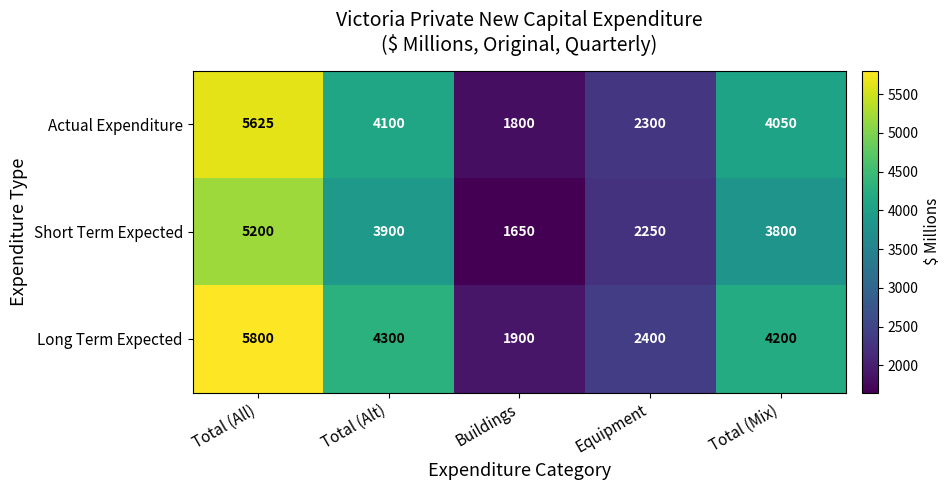

At which label is Actual Expenditure closest to 3712?

Total (Mix)